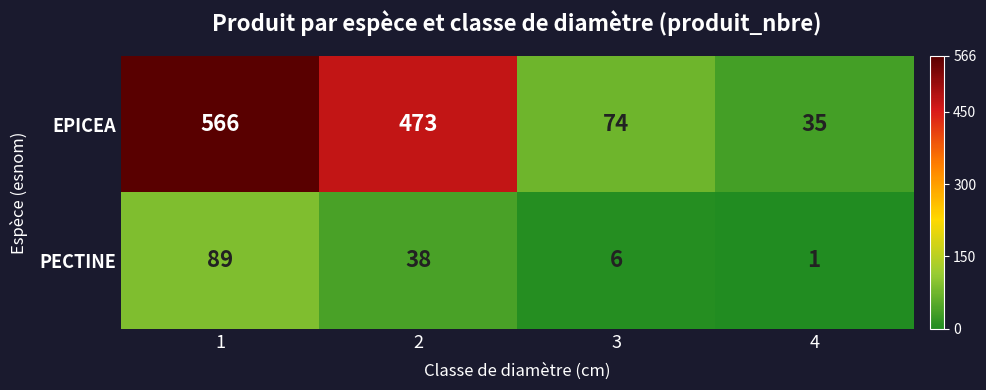

Reading right to left, what are all the values shown in this chart?

EPICEA: 4=35	3=74	2=473	1=566
PECTINE: 4=1	3=6	2=38	1=89